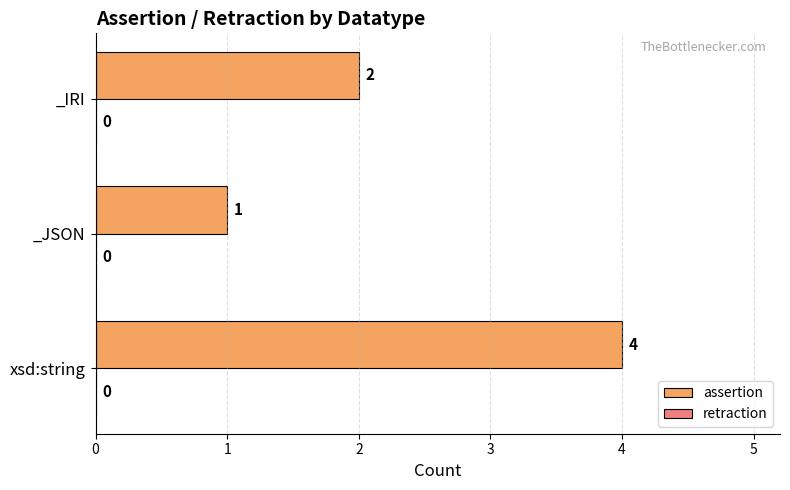

What is the difference between the maximum and minimum values?

3